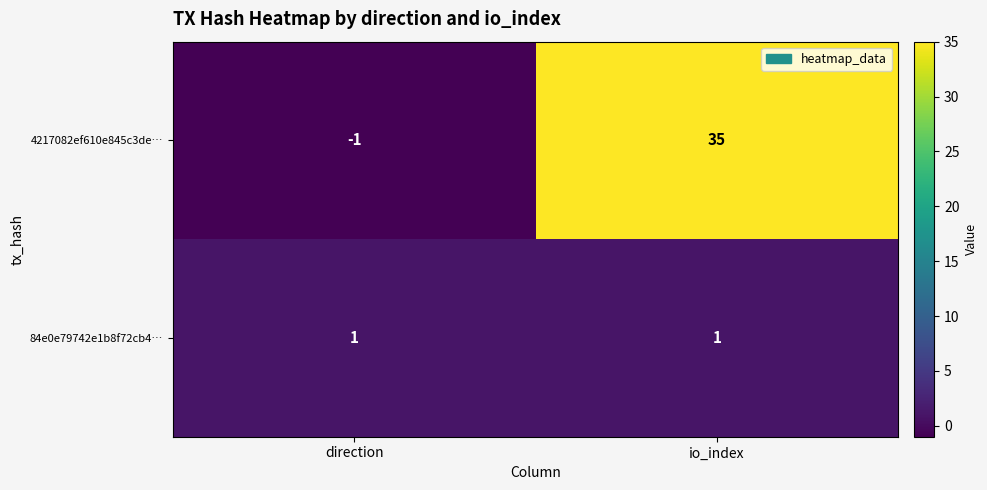

Between direction and io_index, which series saw the biggest shift?

4217082ef610e845c3de…